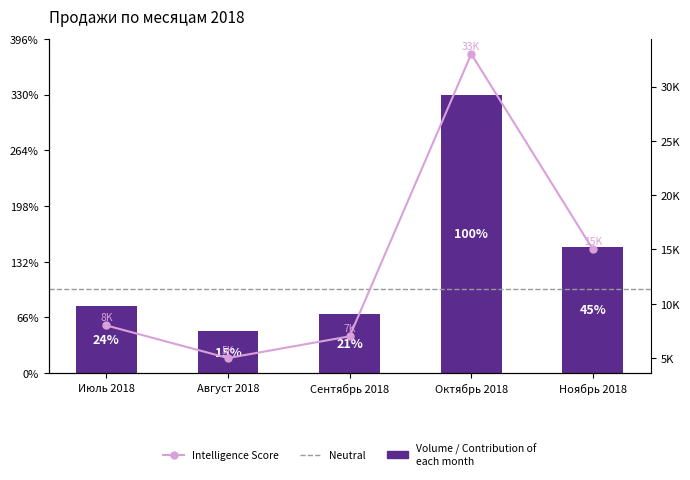

List the labels in order of value, largest first.

Октябрь 2018, Ноябрь 2018, Июль 2018, Сентябрь 2018, Август 2018